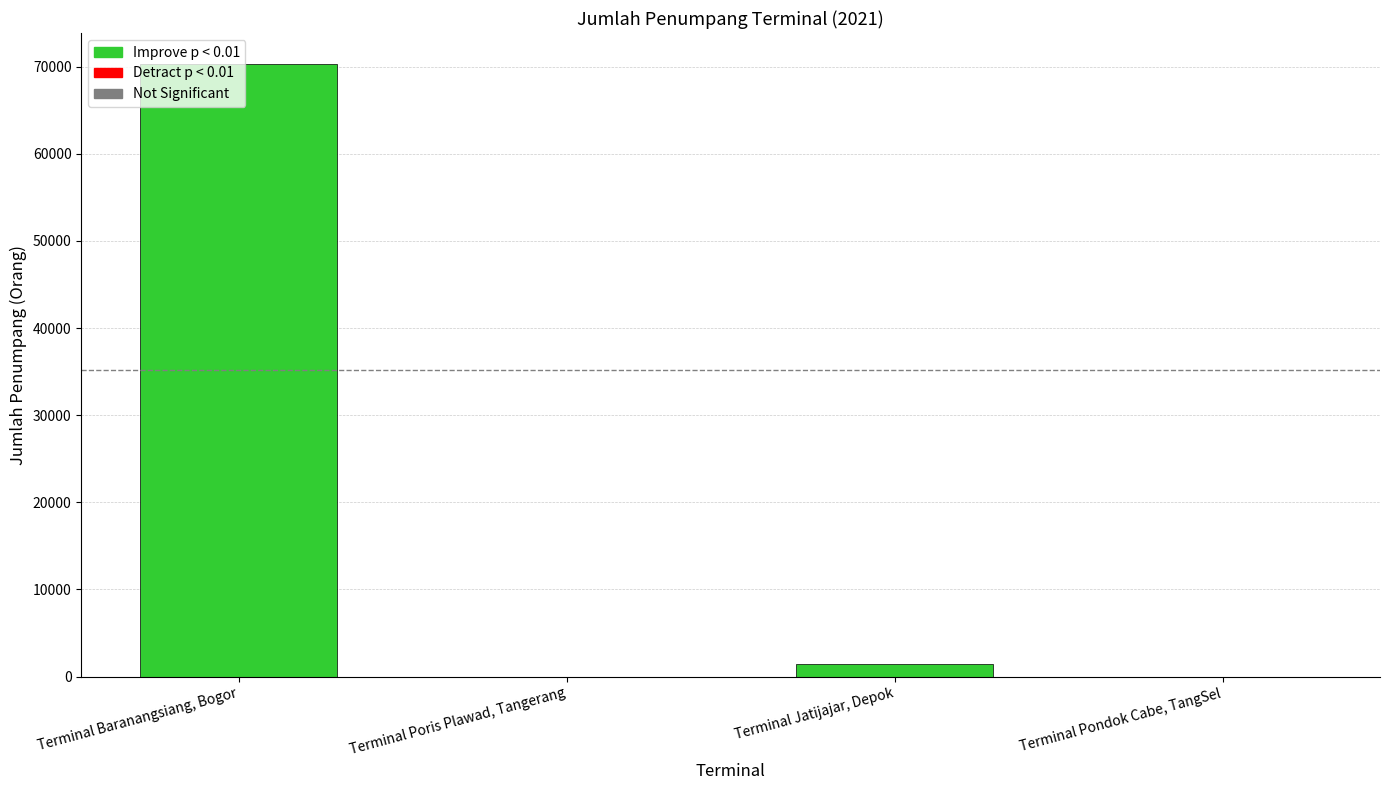

What is the label of the 1st bar from the left?

Terminal Baranangsiang, Bogor